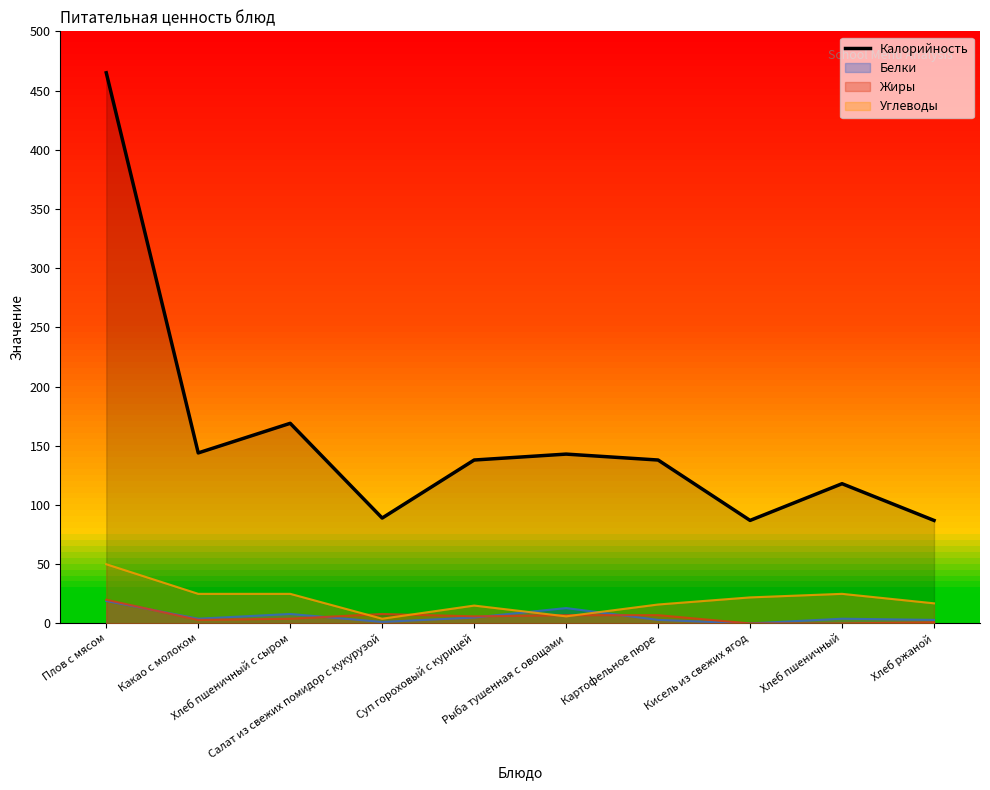

Does the chart have visible grid lines?

No